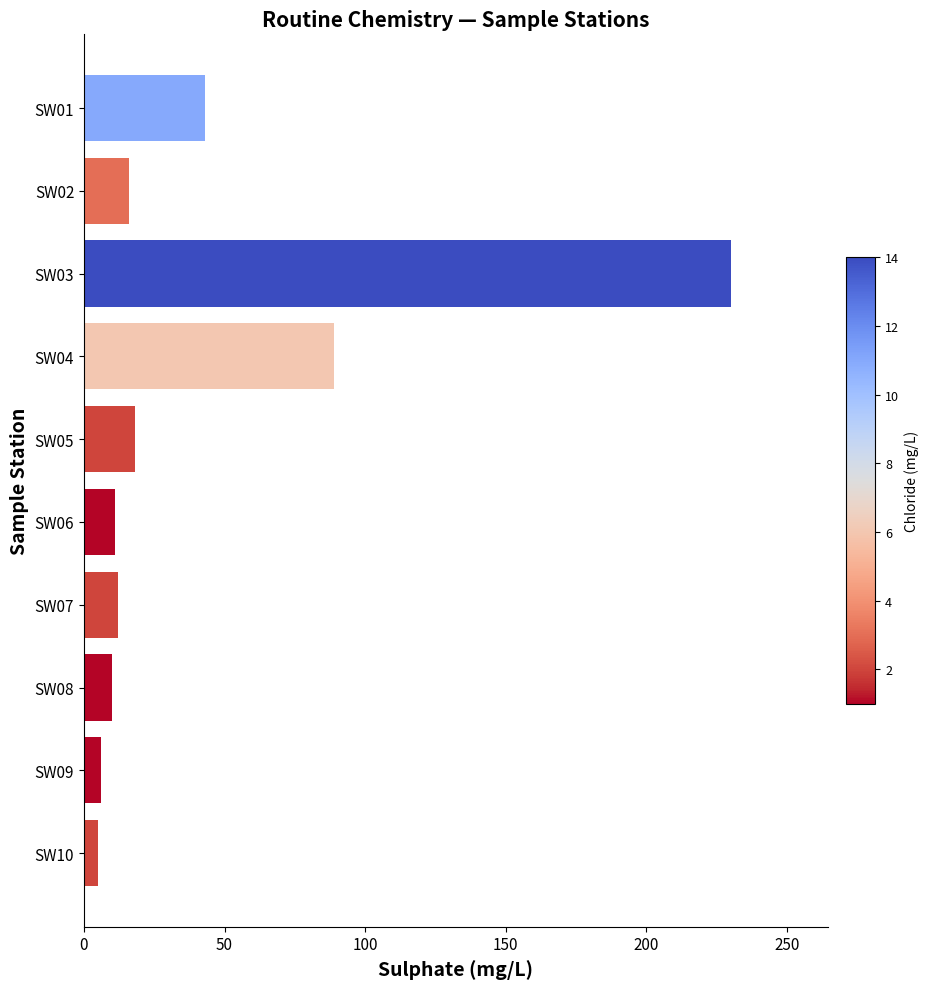

Approximately how many times larger is the value at SW05 compared to SW07?

1.5